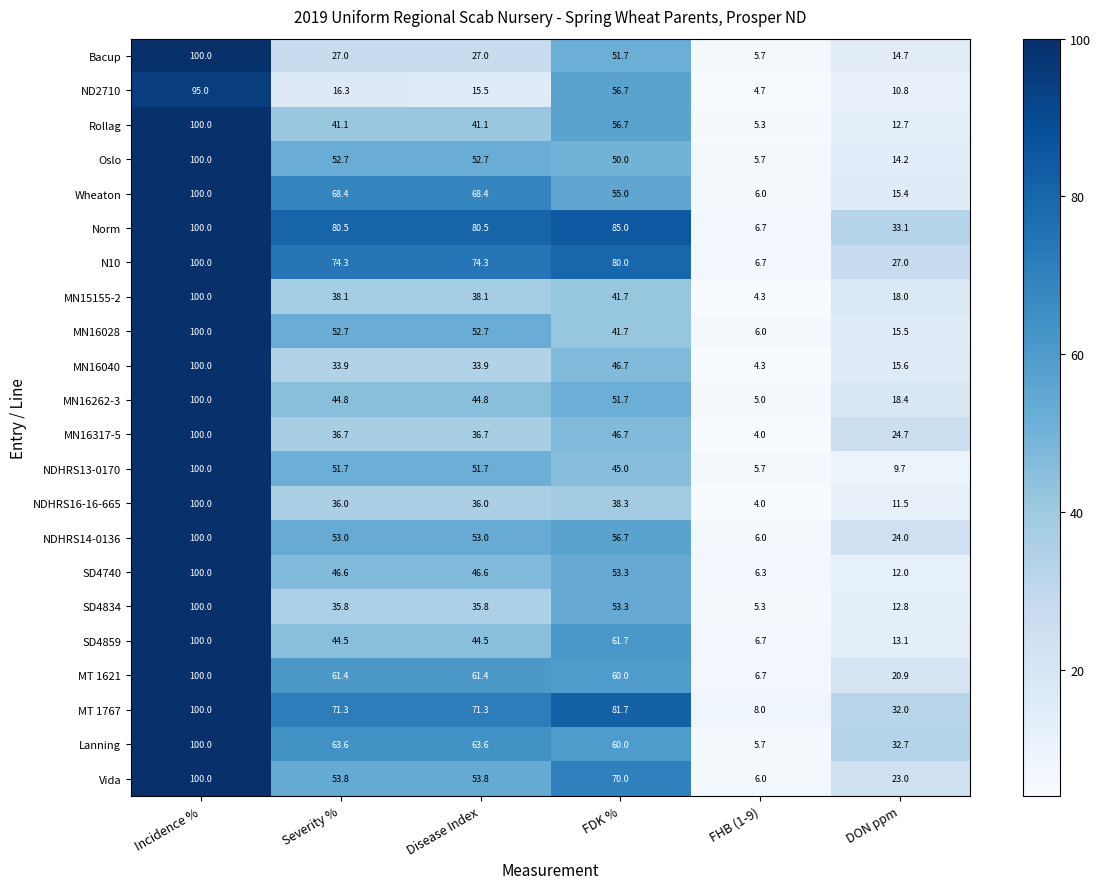

The value of NDHRS13-0170 at FHB (1-9) is 5.7. True or false?

True